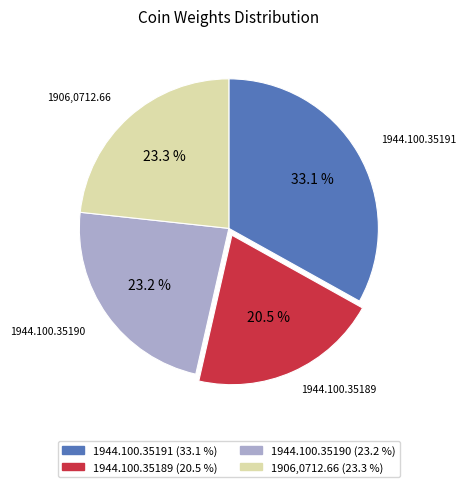

Combined, do 1906,0712.66 and 1944.100.35191 account for over 50%?

Yes